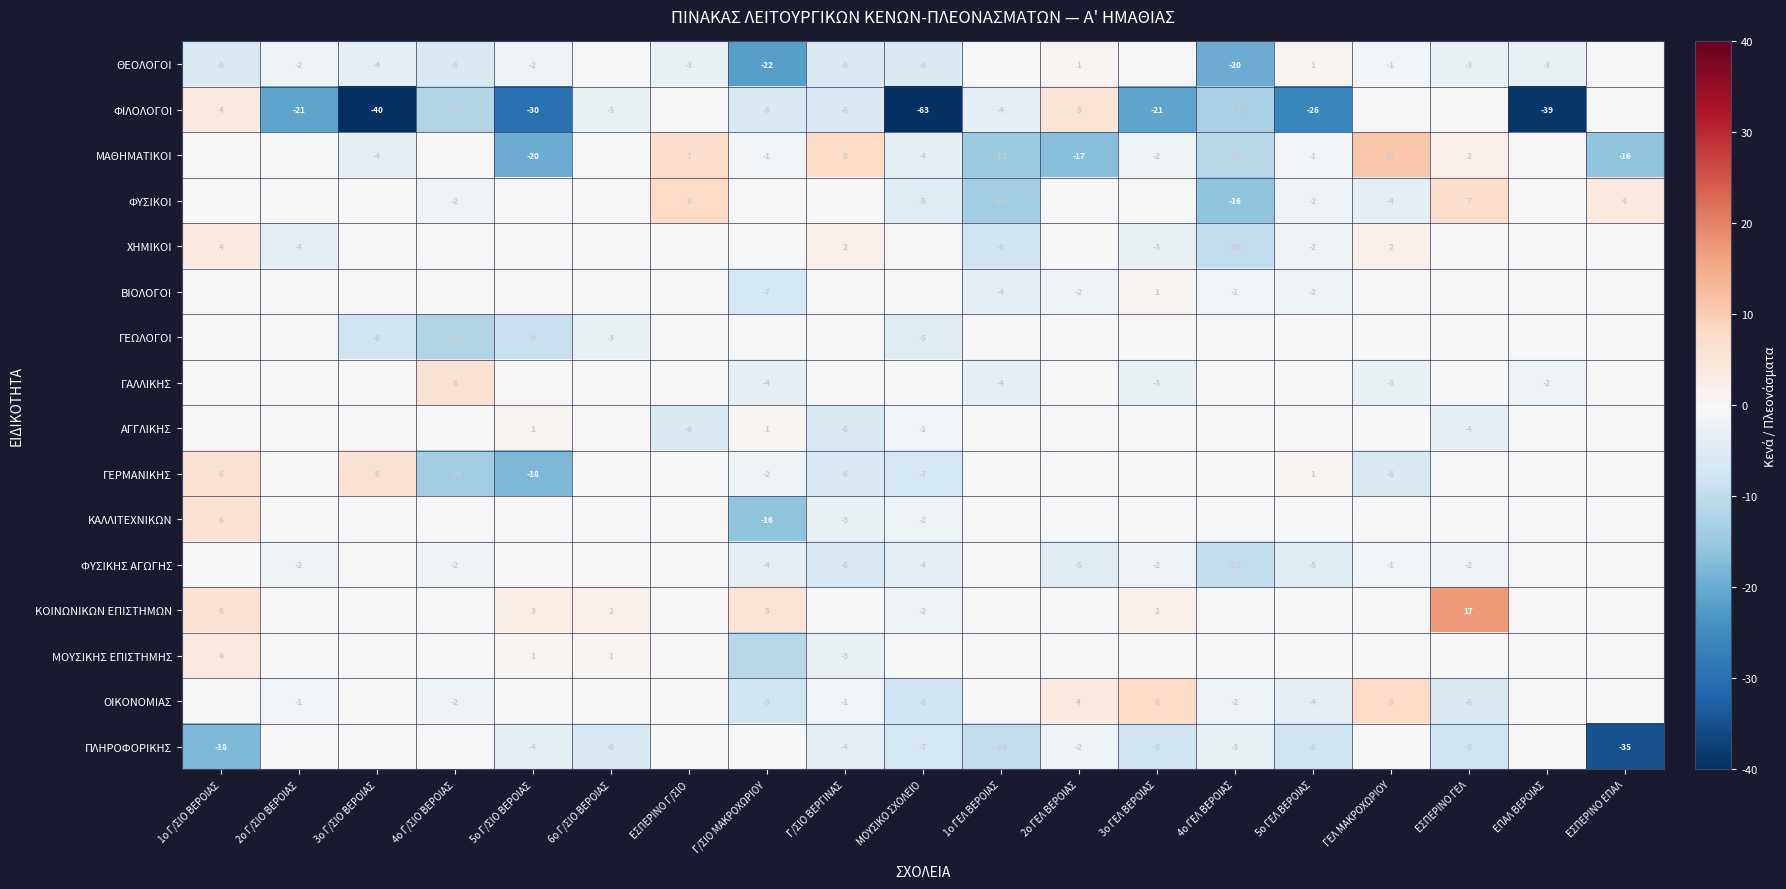

How many categories are shown in the chart?

19